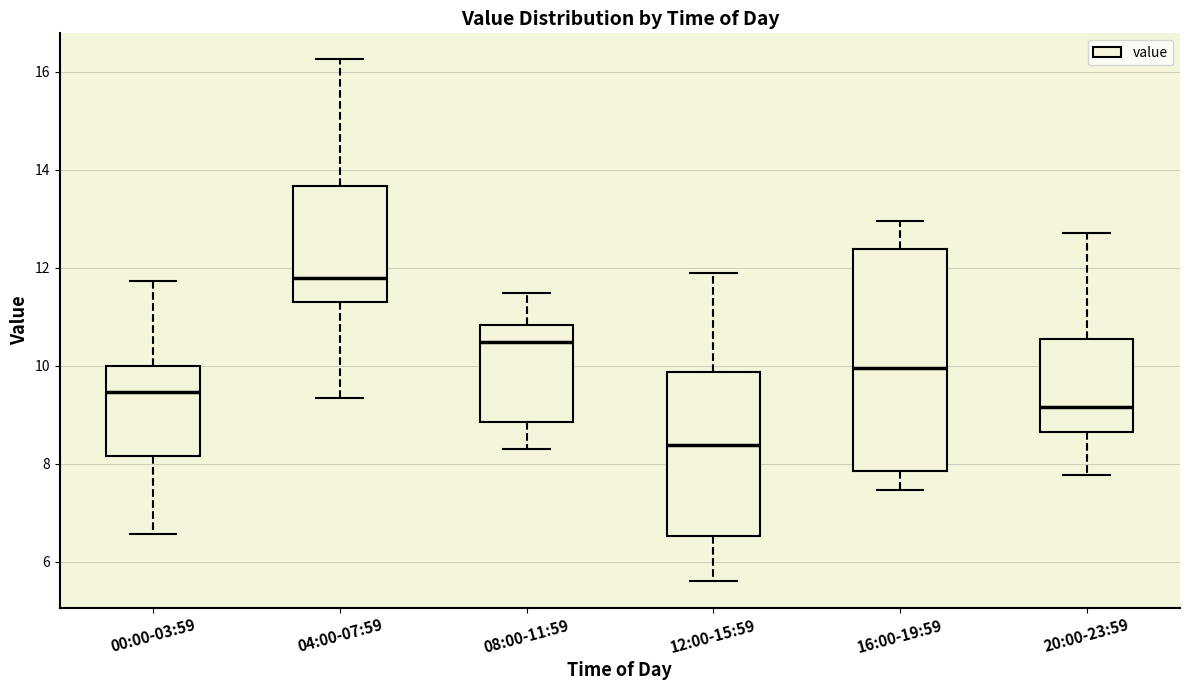

Reading left to right, transcribe this box plot: for each box, give where its median line is, the range the box spans, and where its two whiskers end, as read against the y-axis. The values are not printed on the chart, so give them approximately, as read against the axis.

00:00-03:59: median 9.4, box 8.2 to 10.0, whiskers 6.6 to 11.8
04:00-07:59: median 11.8, box 11.2 to 13.6, whiskers 9.4 to 16.2
08:00-11:59: median 10.4, box 8.8 to 10.8, whiskers 8.4 to 11.4
12:00-15:59: median 8.4, box 6.6 to 9.8, whiskers 5.6 to 12.0
16:00-19:59: median 10.0, box 7.8 to 12.4, whiskers 7.4 to 13.0
20:00-23:59: median 9.2, box 8.6 to 10.6, whiskers 7.8 to 12.8